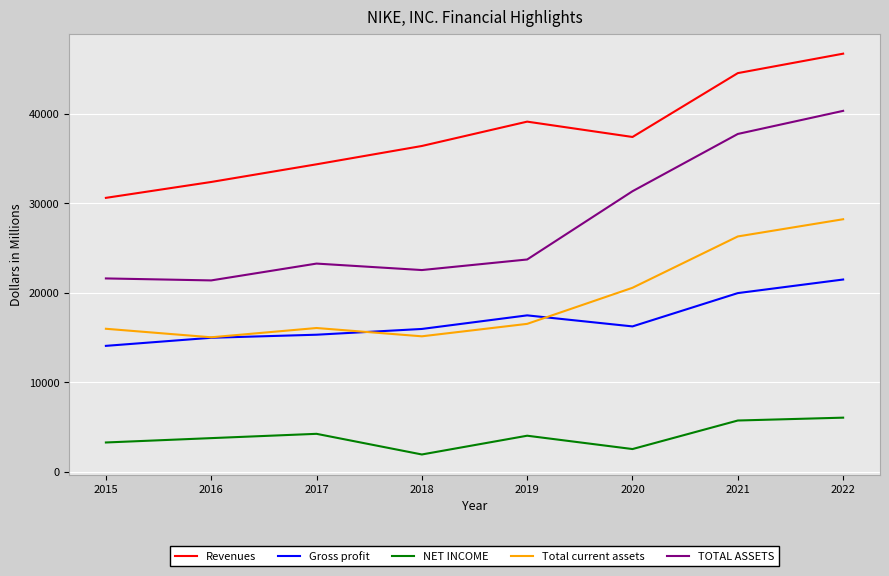

Rank the categories by Revenues value from highest to lowest.

2022, 2021, 2019, 2020, 2018, 2017, 2016, 2015